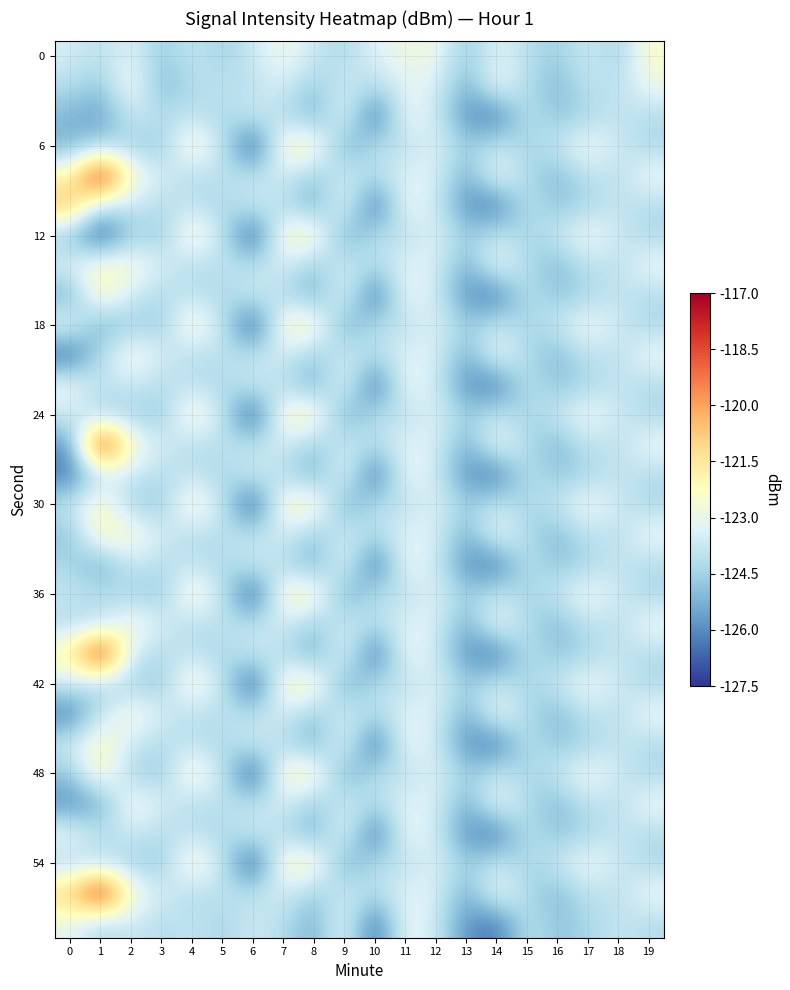

Between 15 and 5, which is larger?

15